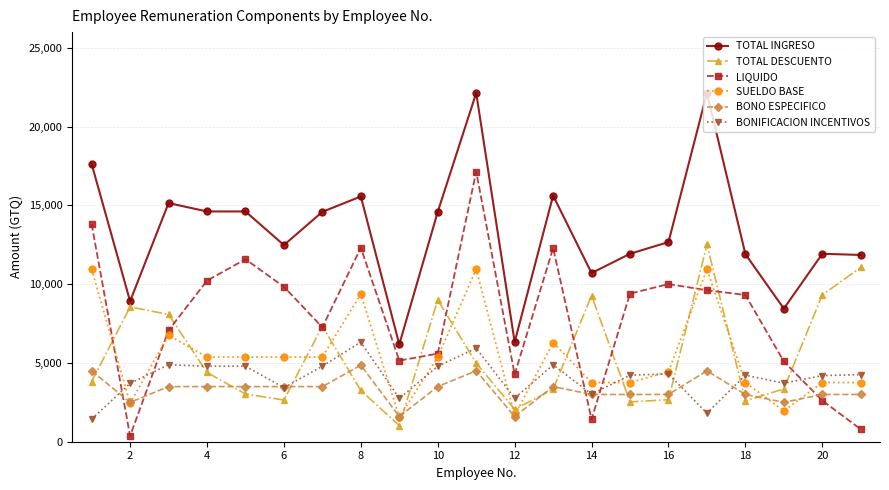

True or false: BONO ESPECIFICO and SUELDO BASE cross at least once.

True